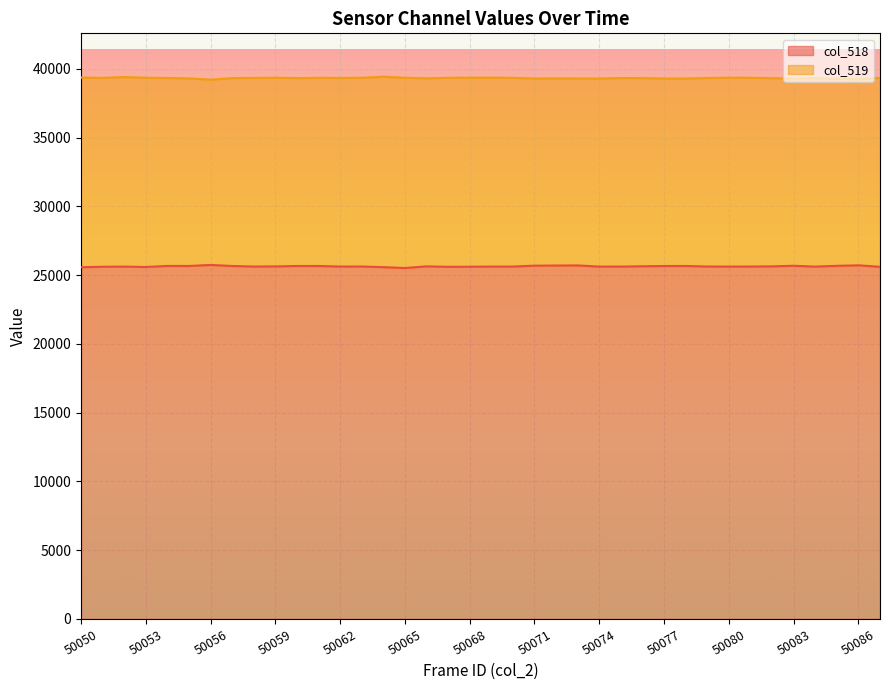

What is the difference between the second highest and second lowest values in the col_519 series?

155